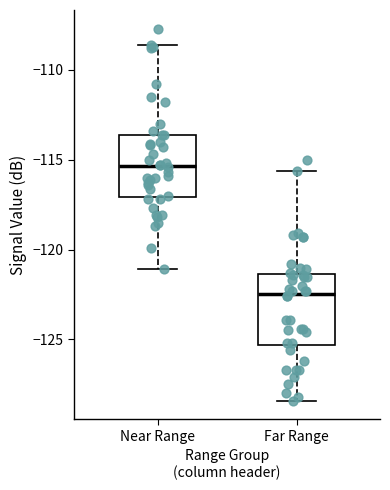

Reading left to right, read every box against the y-axis: the position of its median line, the range the box covers, and the ends of its whiskers. The values are not printed on the chart, so give them approximately, as read against the axis.

Near Range: median -115.5, box -117.0 to -113.5, whiskers -121.0 to -108.5
Far Range: median -122.5, box -125.5 to -121.5, whiskers -128.5 to -115.5